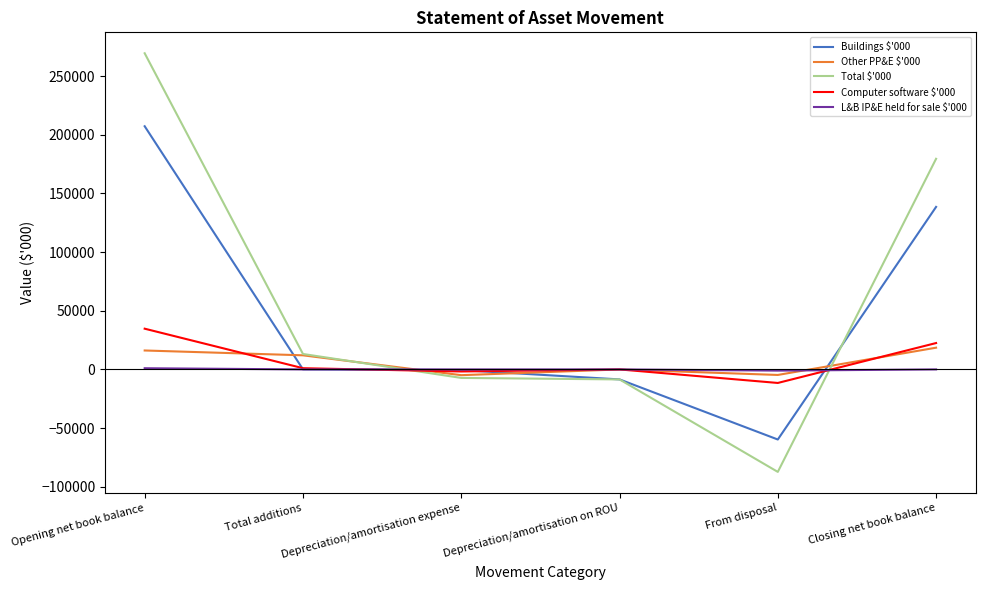

Is this an area chart (filled region under the line)?

No